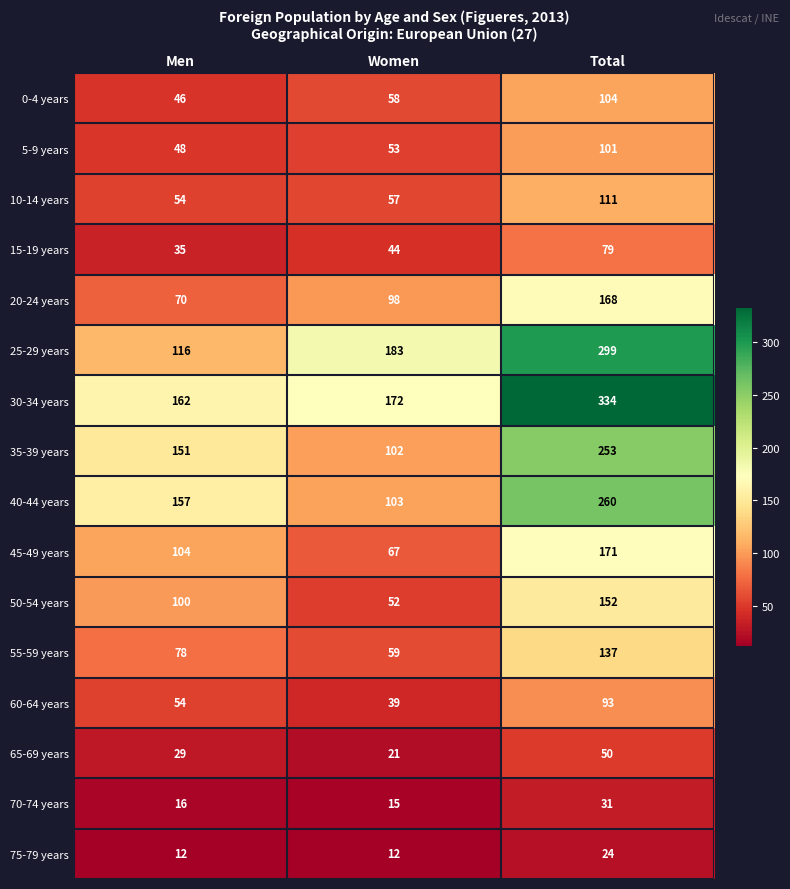

Rank the series by their maximum value, from lowest to highest.

75-79 years, 70-74 years, 65-69 years, 15-19 years, 60-64 years, 5-9 years, 0-4 years, 10-14 years, 55-59 years, 50-54 years, 20-24 years, 45-49 years, 35-39 years, 40-44 years, 25-29 years, 30-34 years